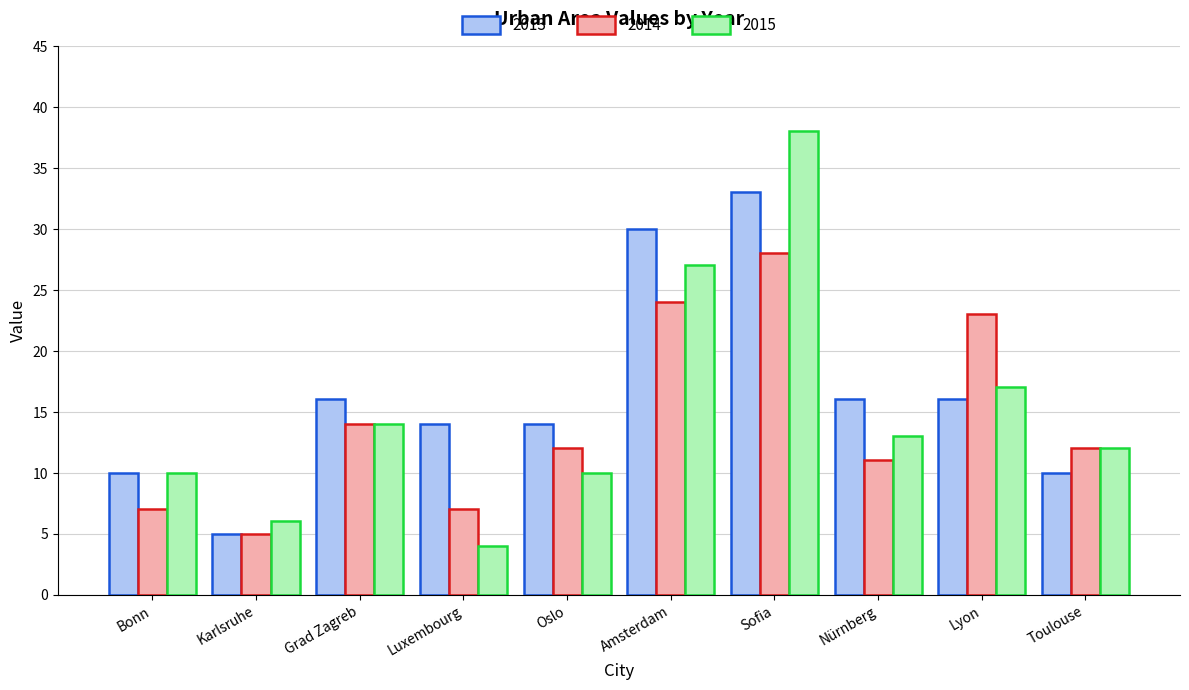

What is the label of the 2nd bar from the right?

Lyon